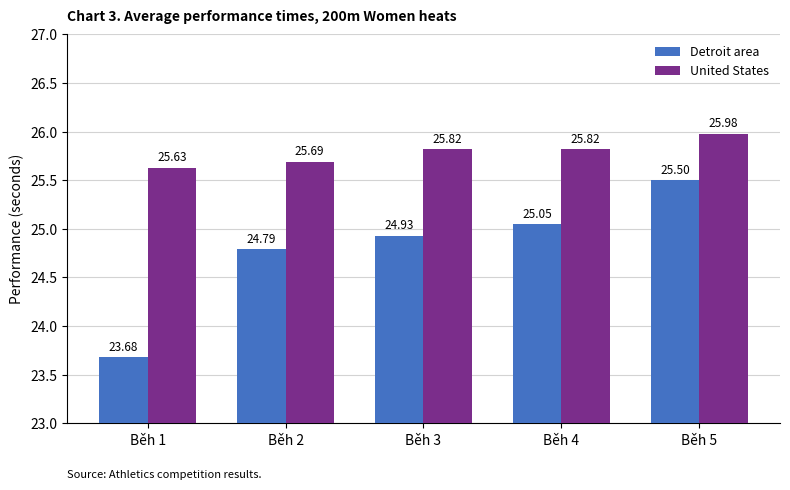

What is the sum of all United States values?

128.9